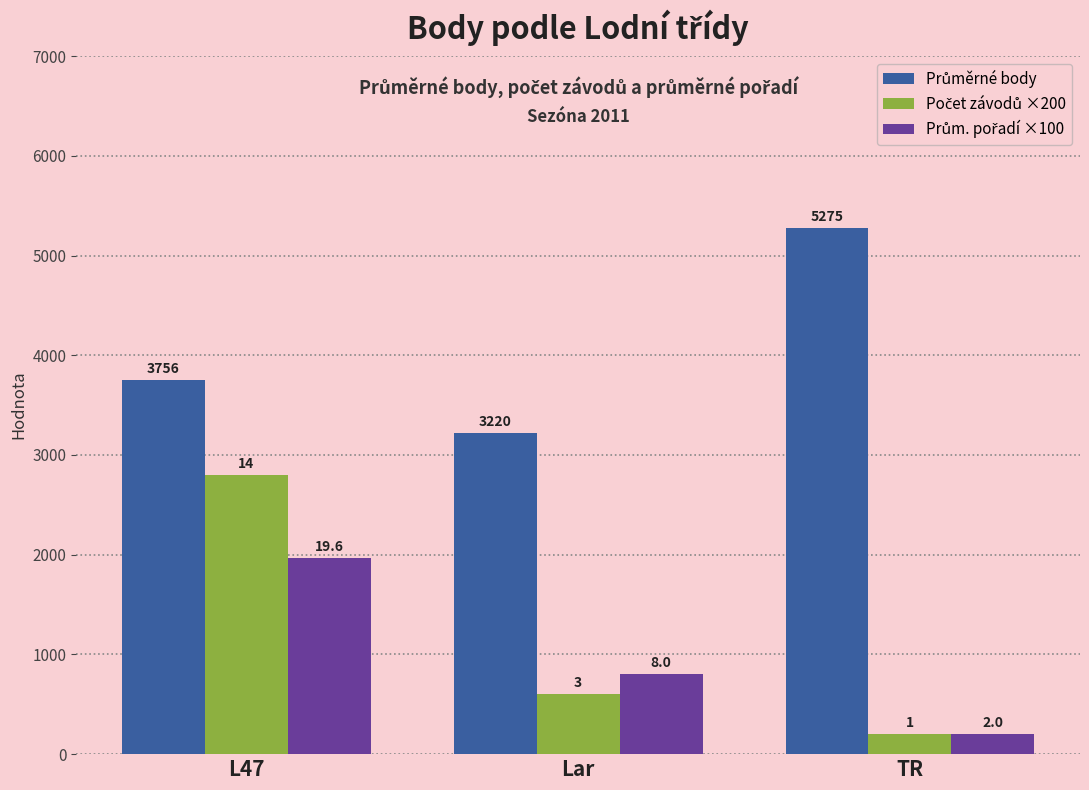

What is the label of the 1st bar from the left?

L47